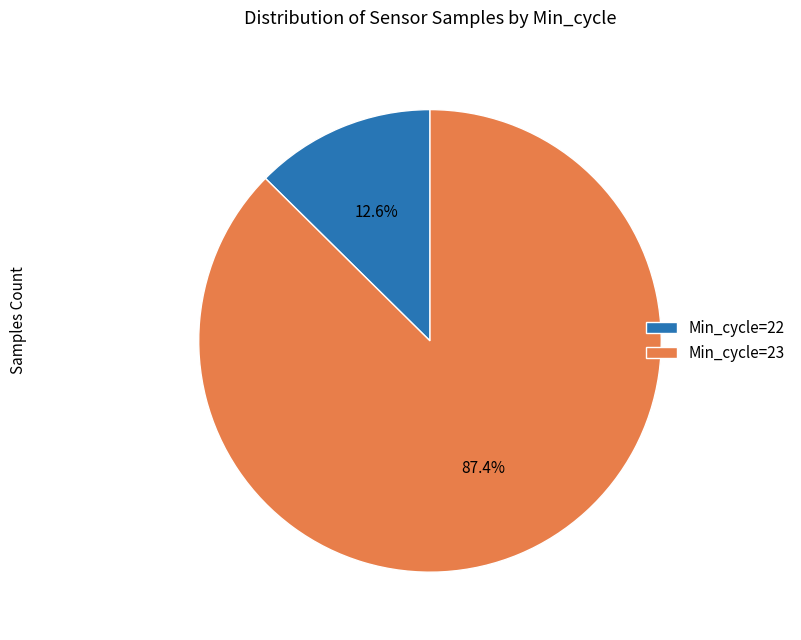

Rank the categories by value from lowest to highest.

Min_cycle=22, Min_cycle=23